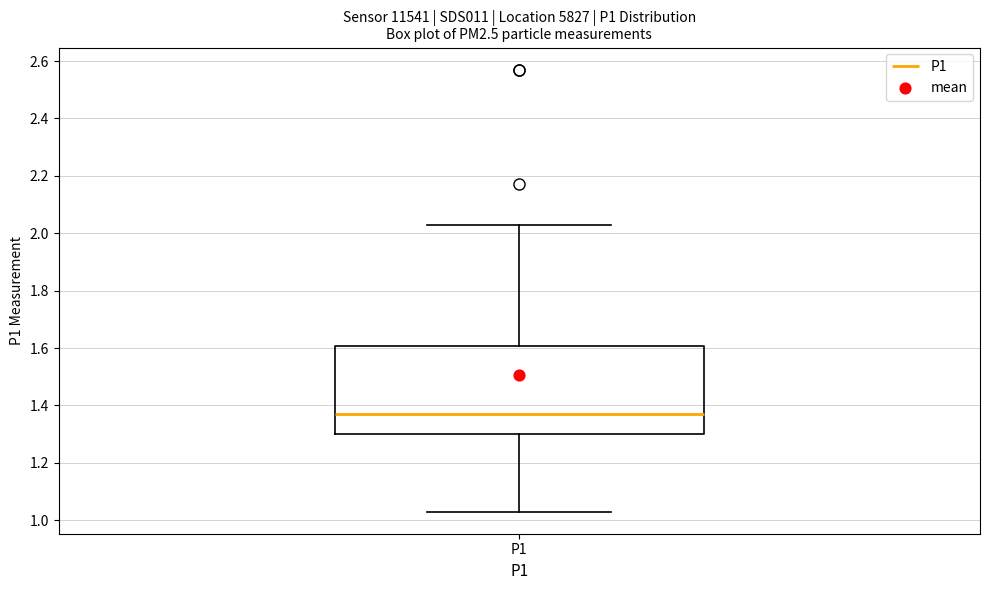

Where does the median line of the box for P1 sit on the y-axis? The values are not printed on the chart, so give them approximately, as read against the axis.

1.38